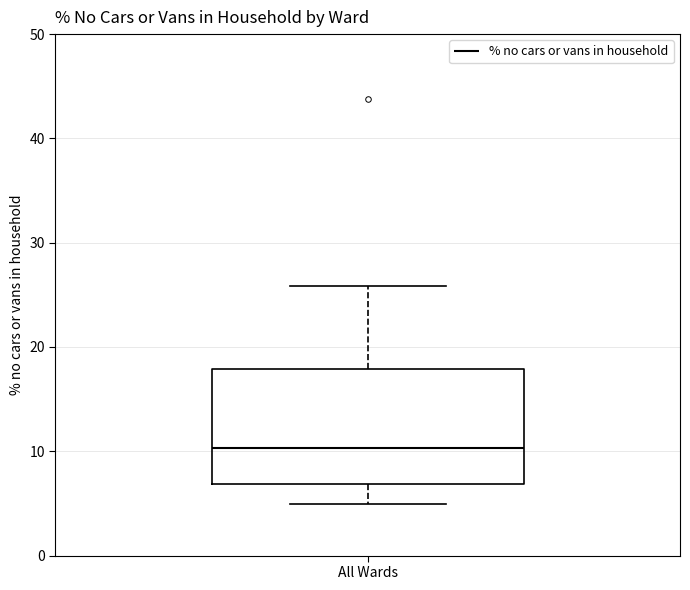

Where does the median line of the box for All Wards sit on the y-axis? The values are not printed on the chart, so give them approximately, as read against the axis.

10